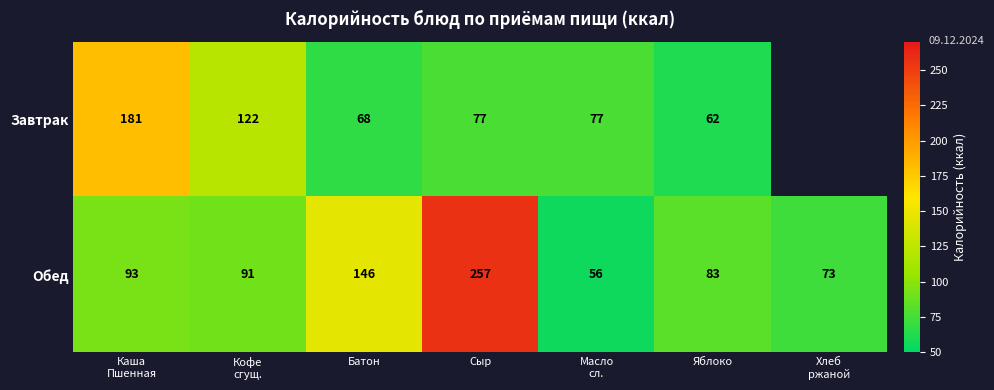

What is the minimum value for Обед?

56